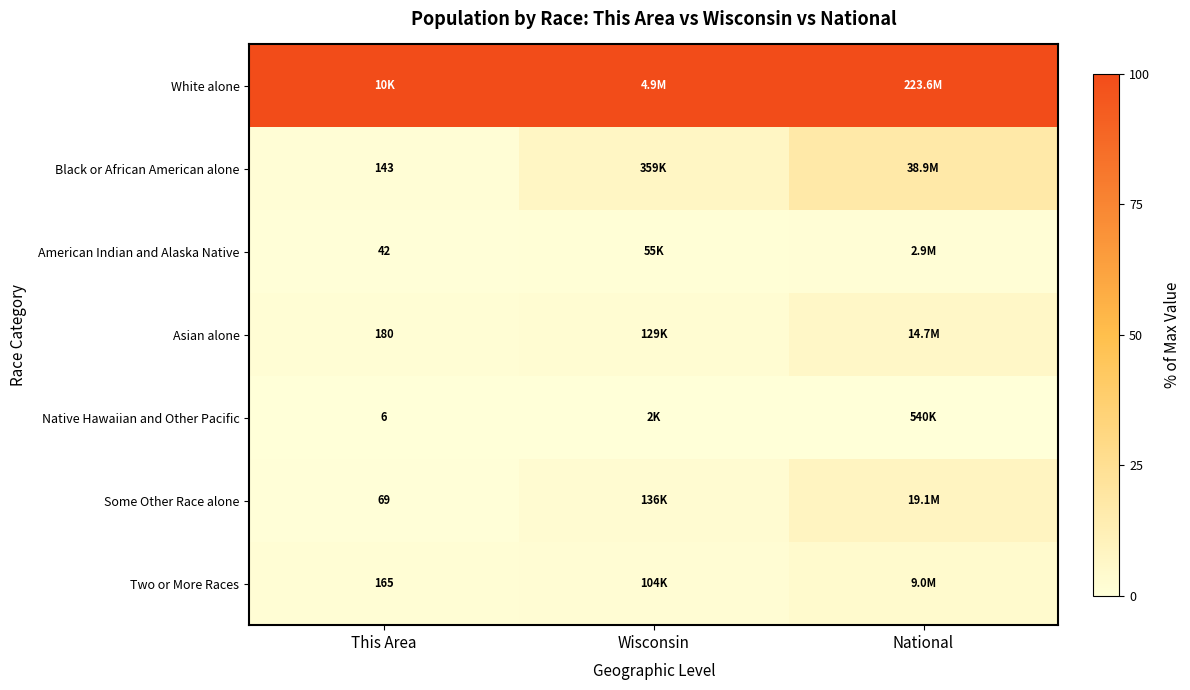

Rank the series by their maximum value, from lowest to highest.

Native Hawaiian and Other Pacific, American Indian and Alaska Native, Two or More Races, Asian alone, Some Other Race alone, Black or African American alone, White alone